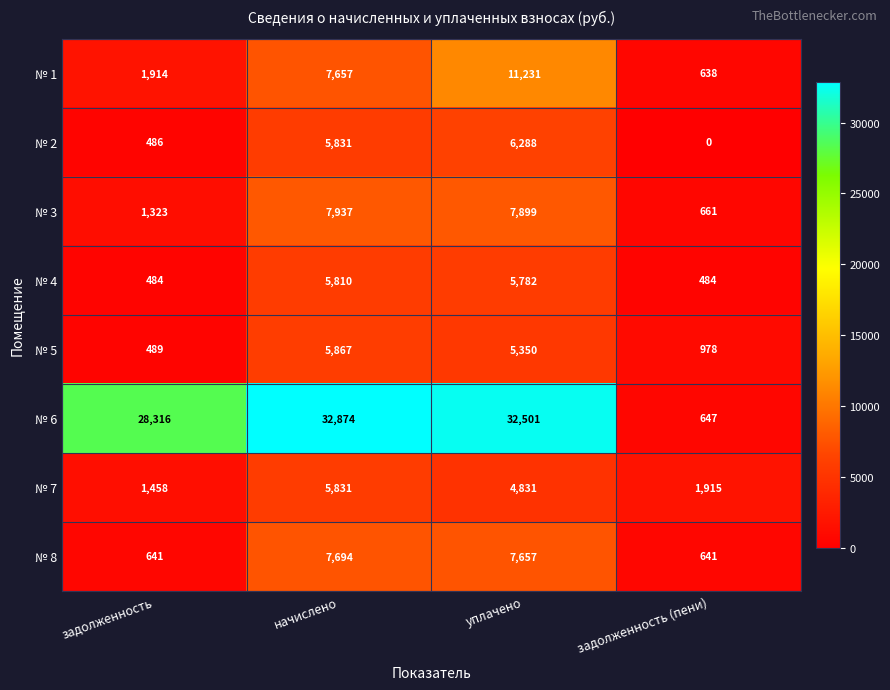

Which category has the lowest value across all series?

задолженность (пени)